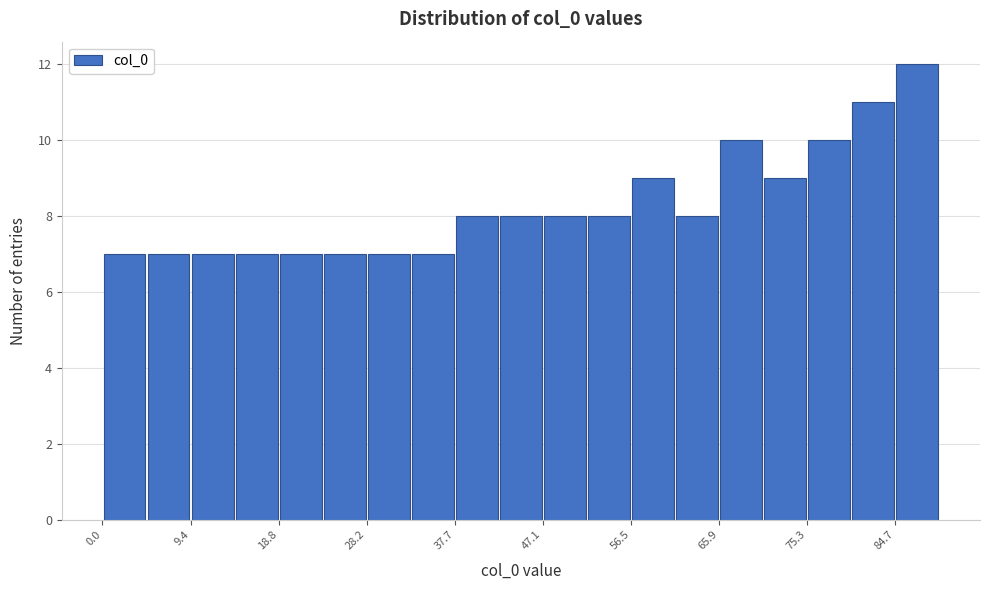

Reading left to right, transcribe this chart: for each bar, give the range it covers on the x-axis and its height. Neither the bar edges nor the heights are printed on the chart, so give them approximately, as read against the axes.

0 to 5: 7
5 to 9: 7
9 to 14: 7
14 to 19: 7
19 to 24: 7
24 to 28: 7
28 to 33: 7
33 to 38: 7
38 to 42: 8
42 to 47: 8
47 to 52: 8
52 to 56: 8
56 to 61: 9
61 to 66: 8
66 to 71: 10
71 to 75: 9
75 to 80: 10
80 to 85: 11
85 to 89: 12